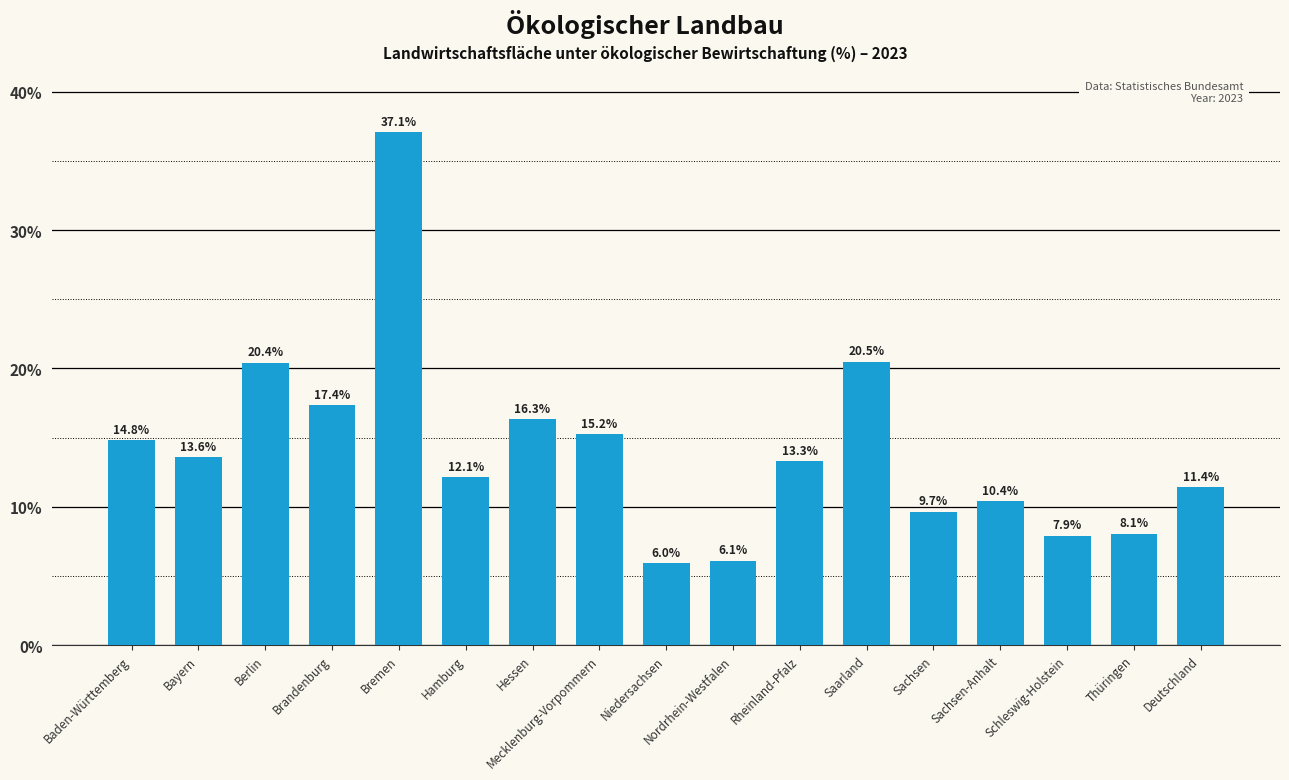

What is the sum of all values?

240.2